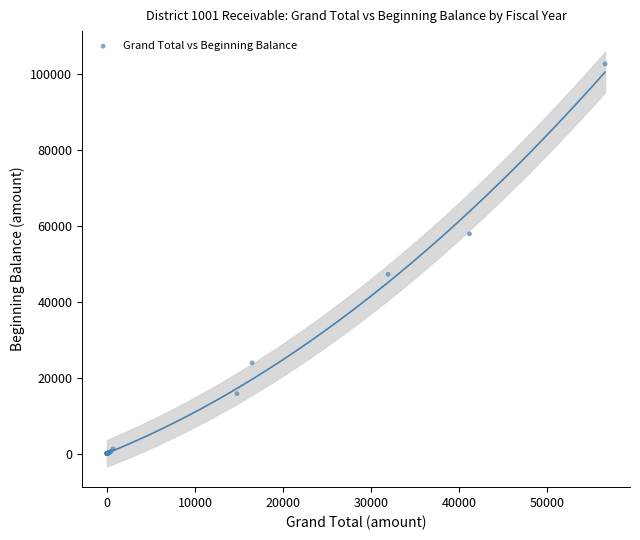

What Y value in the scatter plot is closest to 51350?

47249.1